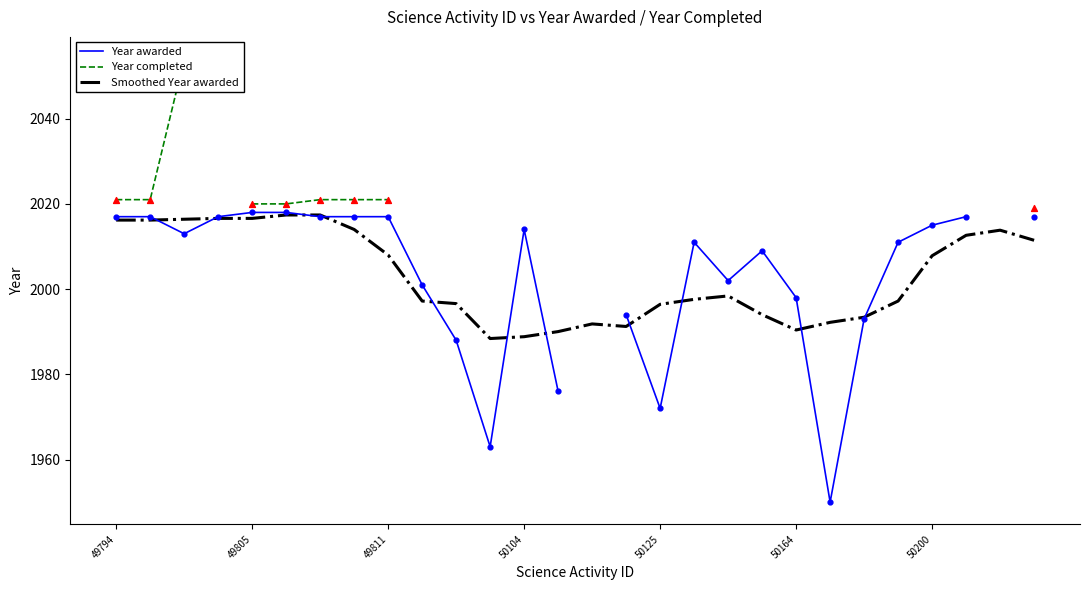

What are all the series names shown in the legend?

Year awarded, Year completed, Smoothed Year awarded